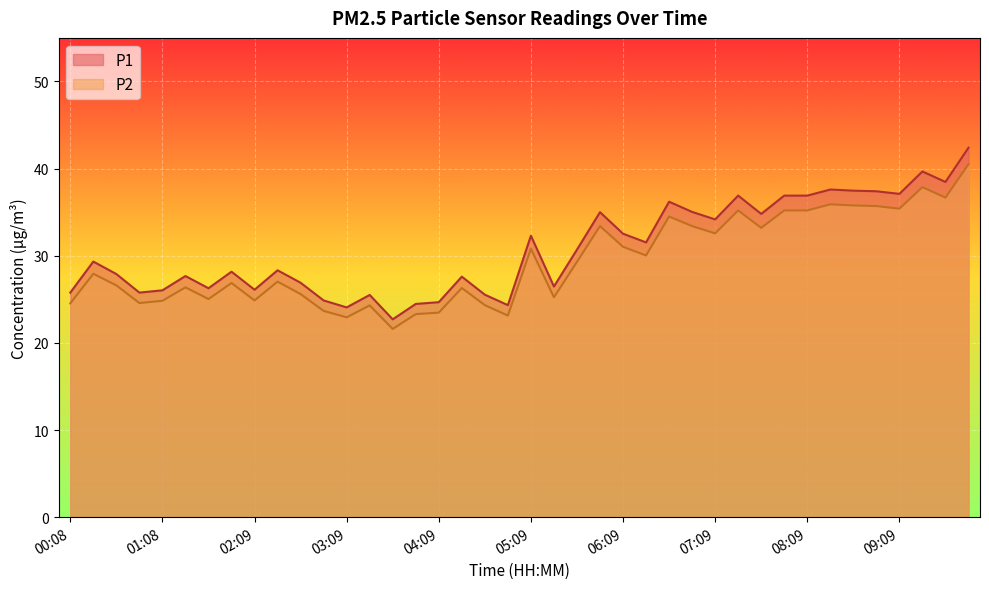

At which label is P1 closest to 32?

05:09